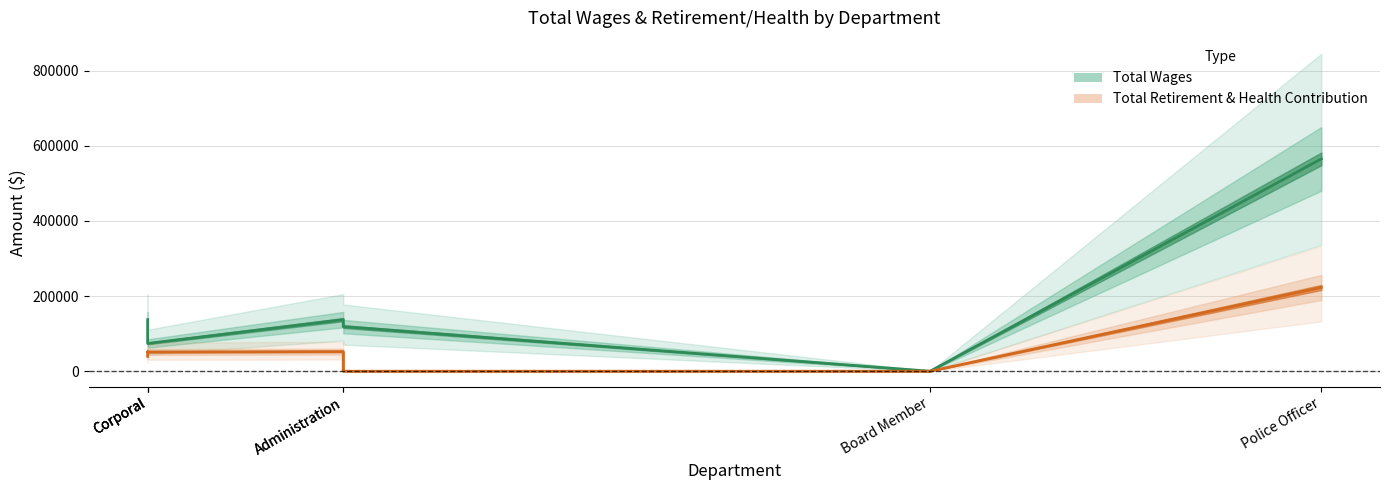

What is the sum of all Total Wages values?

1144706